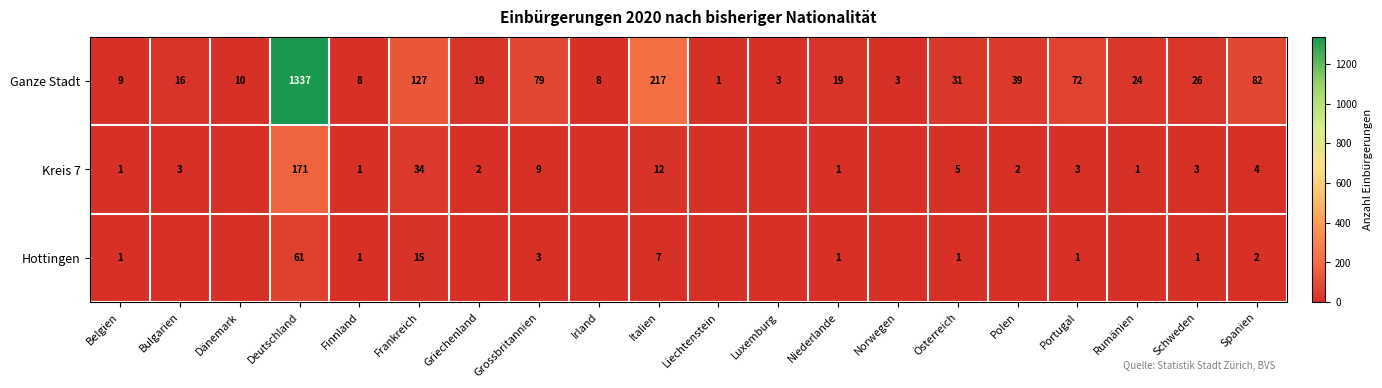

What is the sum of the Kreis 7 values at Polen and Grossbritannien?

11